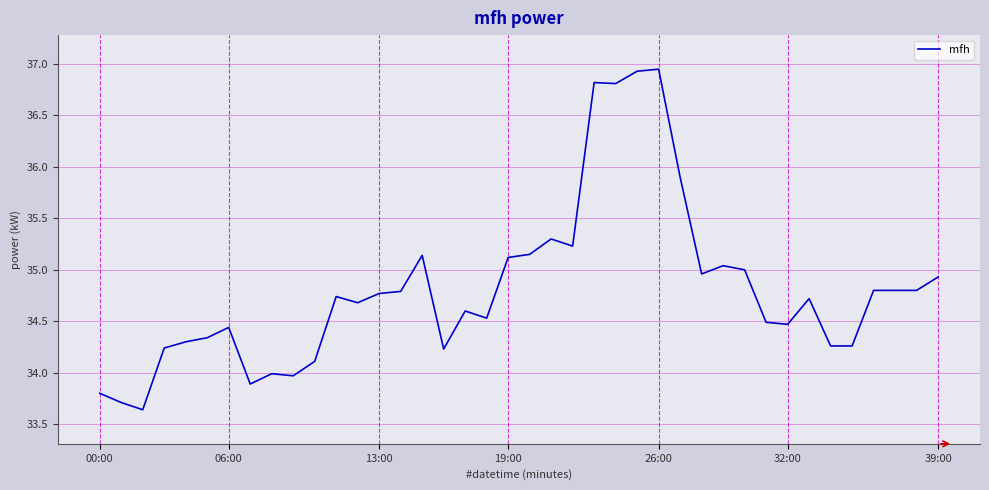

What is the difference between the maximum and minimum values?

3.3